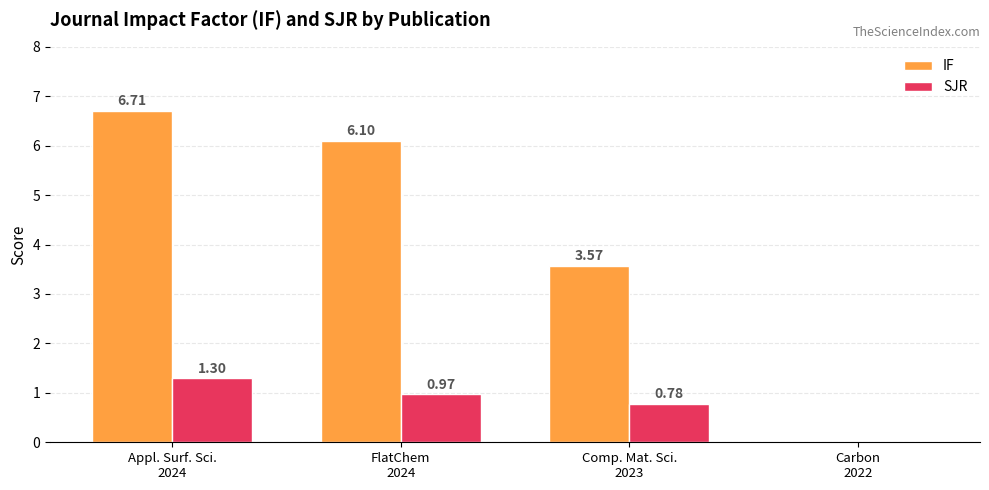

Which series has the largest total across all categories?

IF